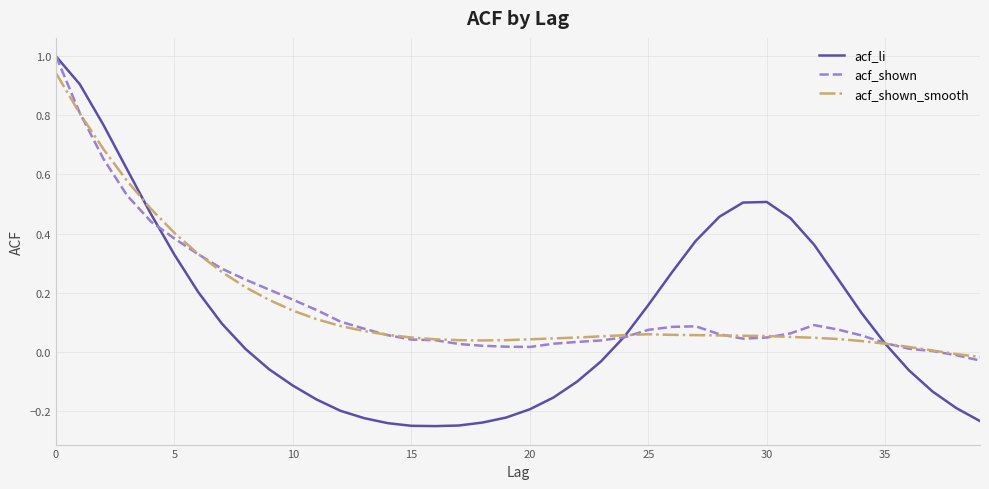

What is the highest value of the acf_shown series?

1.0